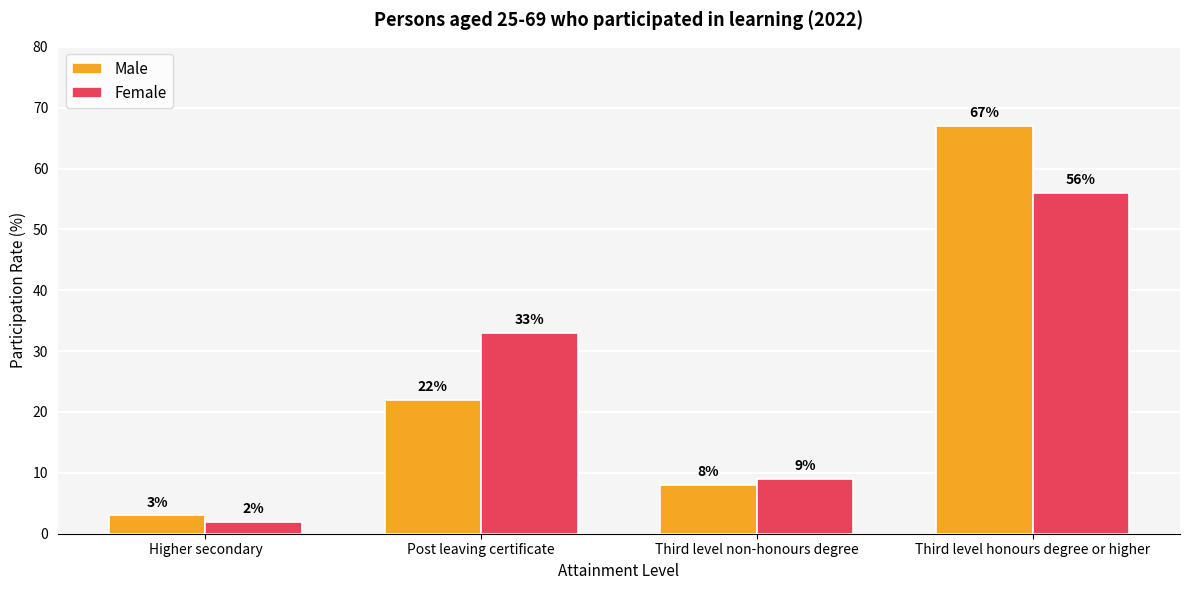

Which label corresponds to the smallest value in the chart?

Higher secondary